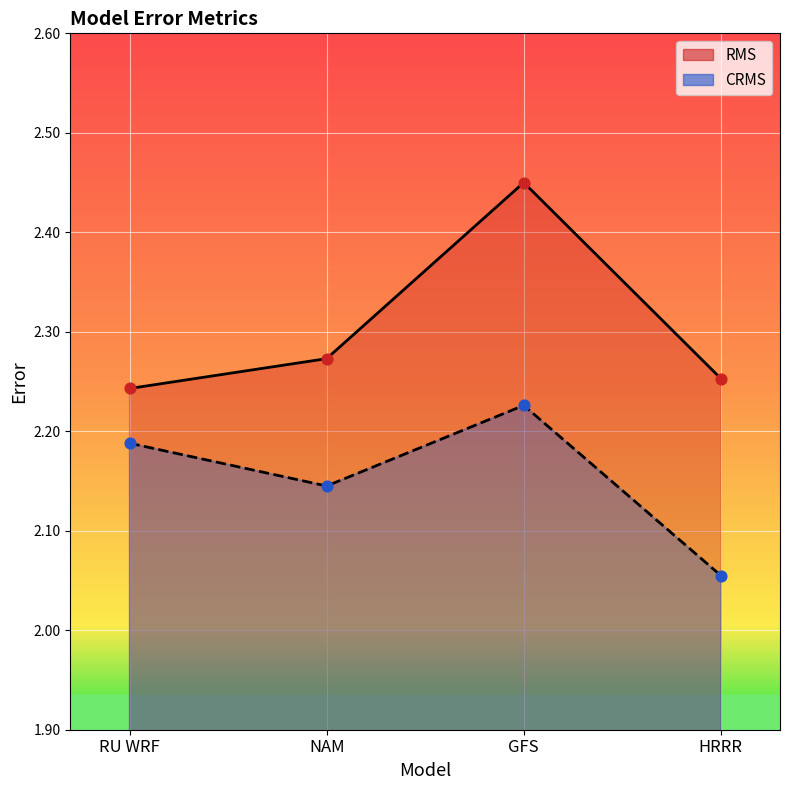

Which series has the largest Y range (max minus min)?

RMS